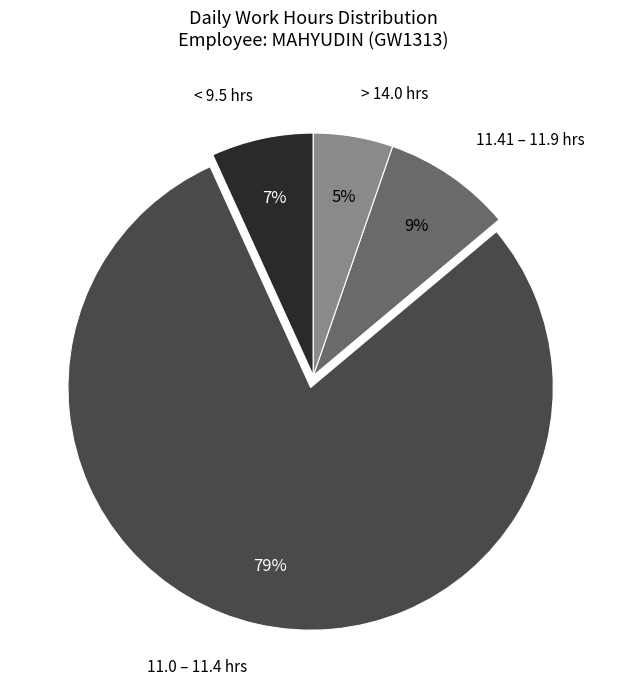

Approximately how many times larger is the value at < 9.5 hrs compared to 11.41 – 11.9 hrs?

0.8